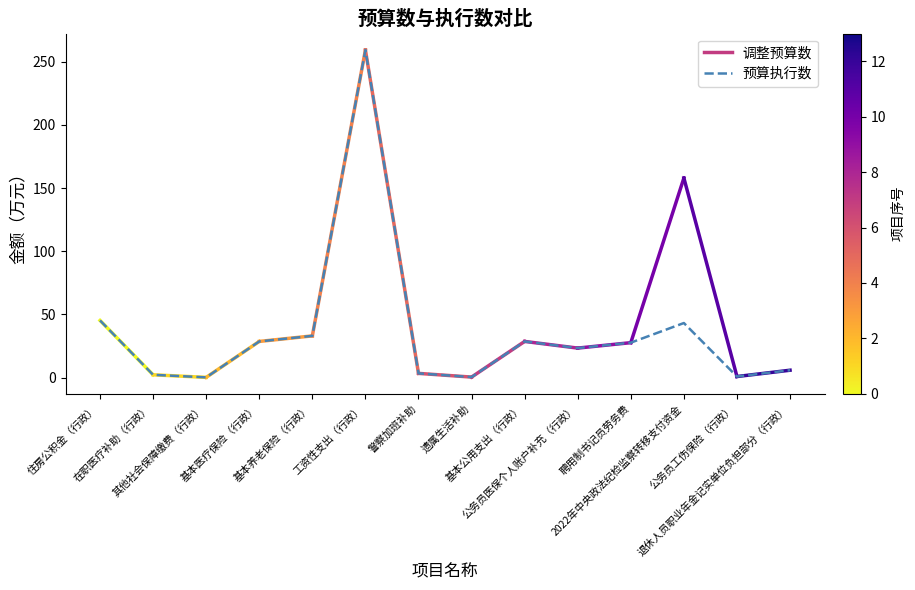

Between 基本养老保险（行政） and 其他社会保障缴费（行政）, which is larger?

基本养老保险（行政）